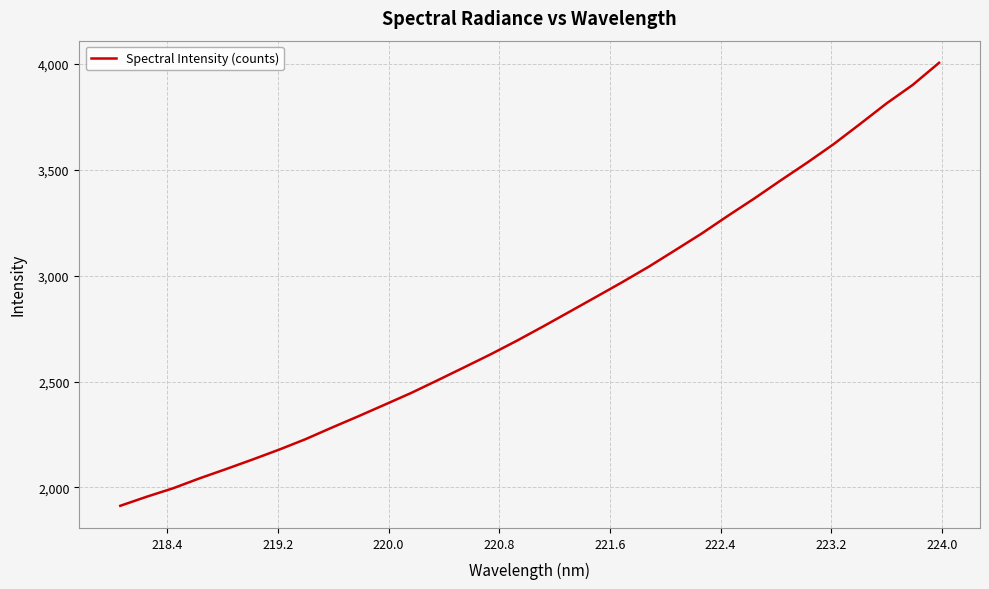

How many lines are shown in the chart?

1